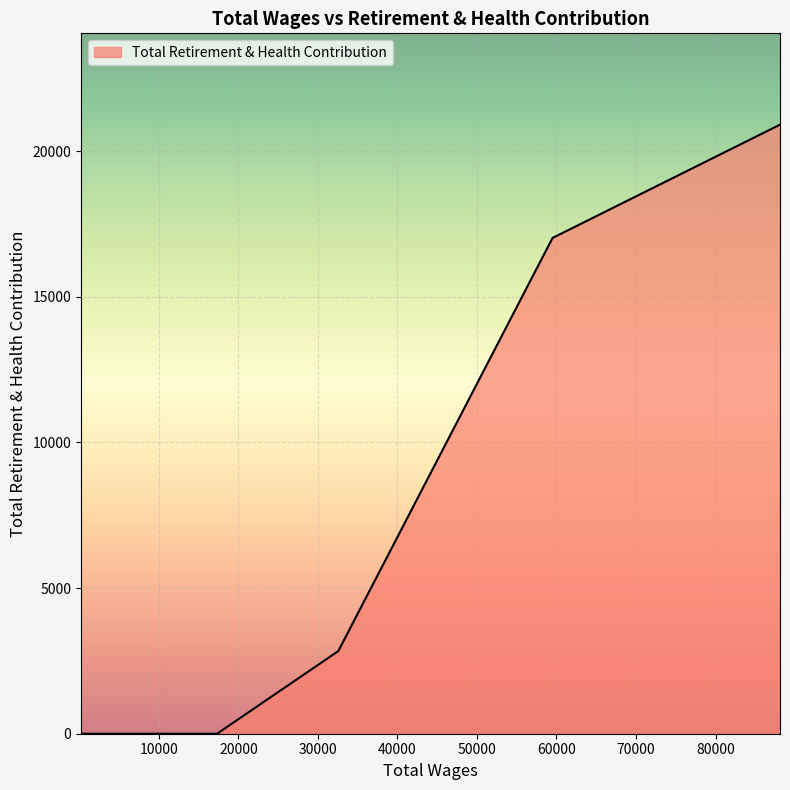

What is the difference between the maximum and minimum values?

20910